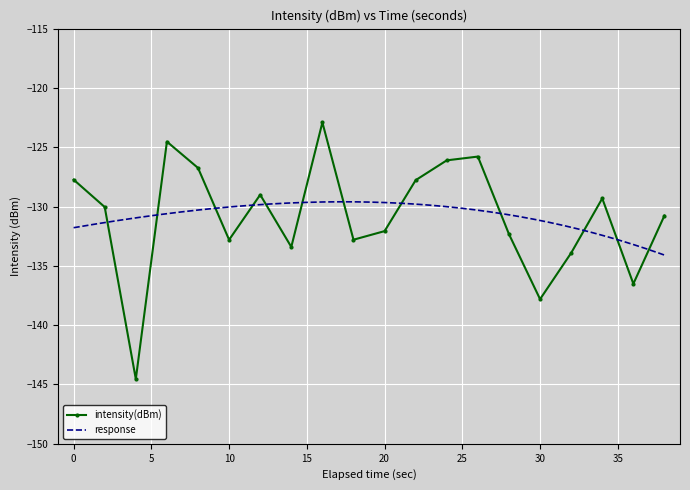

What is the minimum value for intensity(dBm)?

-144.5